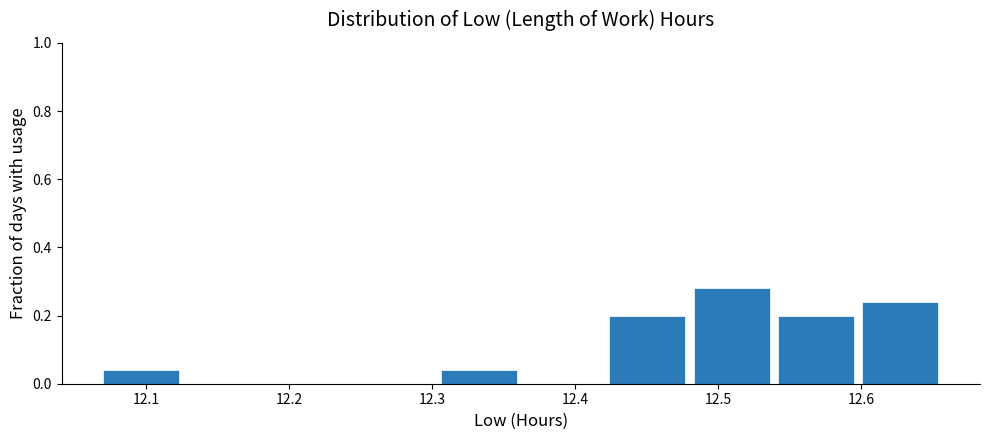

Over which range of the x-axis is the bar tallest?

12.483 to 12.542